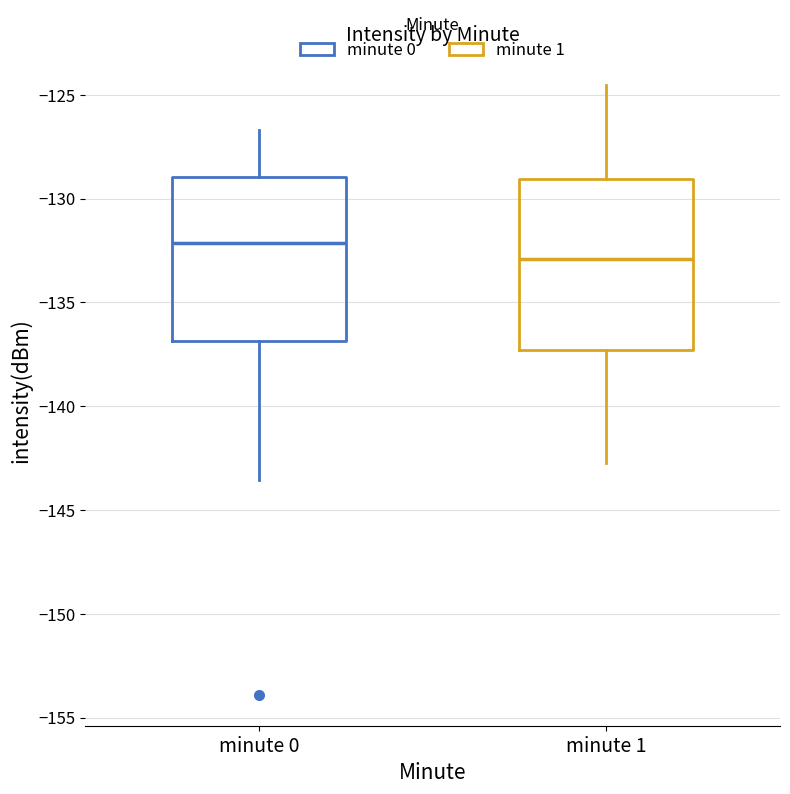

Reading left to right, transcribe this box plot: for each box, give where its median line is, the range the box spans, and where its two whiskers end, as read against the y-axis. The values are not printed on the chart, so give them approximately, as read against the axis.

minute 0: median -132.0, box -137.0 to -129.0, whiskers -143.5 to -126.5
minute 1: median -133.0, box -137.5 to -129.0, whiskers -142.5 to -124.5